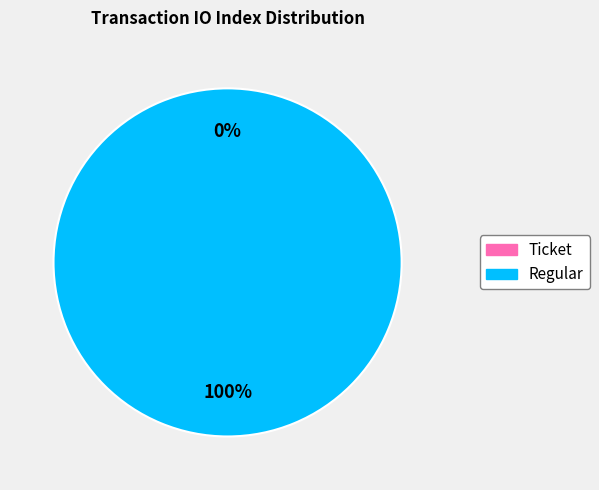

To the nearest percent, what portion does Regular represent?

100%